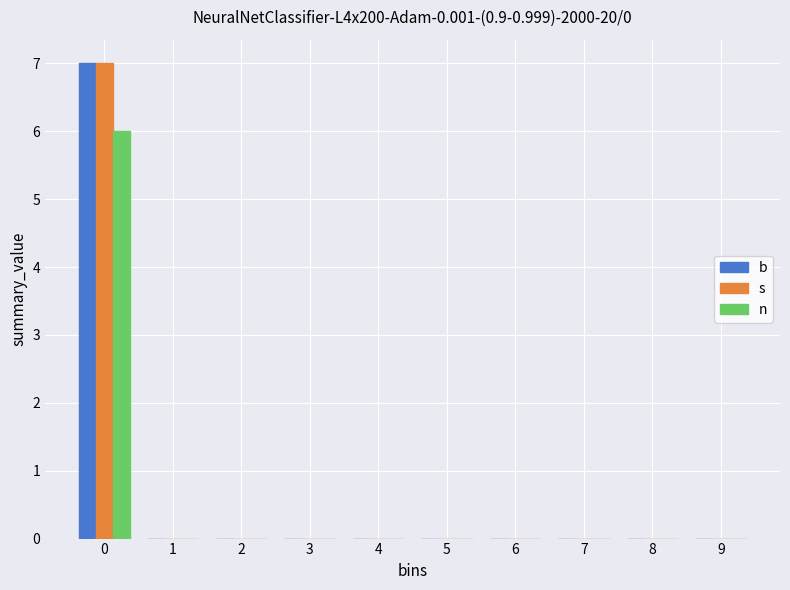

Reading left to right, what are all the values shown in this chart?

b: 0=7	1=0	2=0	3=0	4=0	5=0	6=0	7=0	8=0	9=0
s: 0=7	1=0	2=0	3=0	4=0	5=0	6=0	7=0	8=0	9=0
n: 0=6	1=0	2=0	3=0	4=0	5=0	6=0	7=0	8=0	9=0